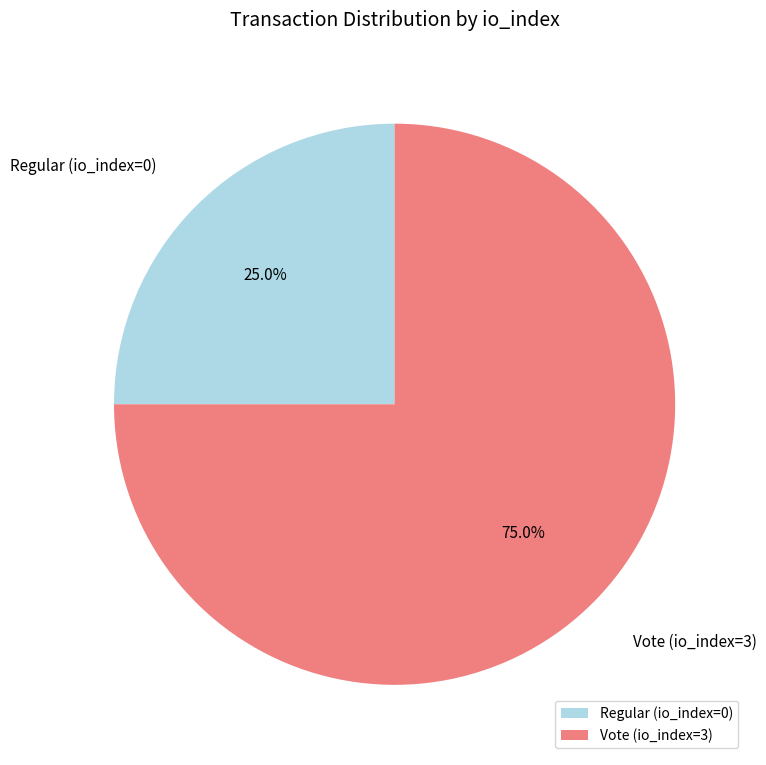

Is the sum of Regular (io_index=0) and Vote (io_index=3) greater than half?

Yes